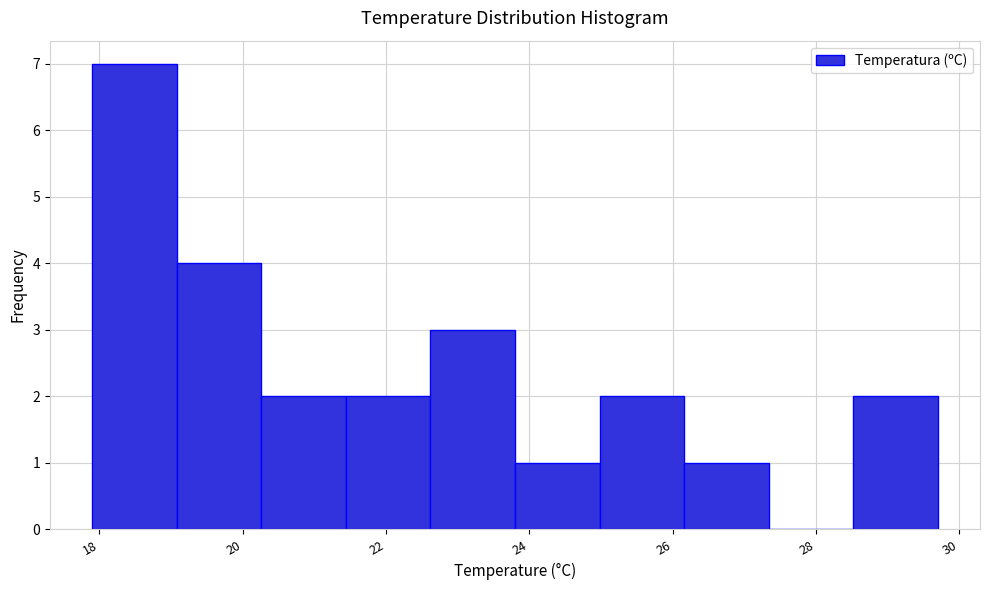

What is the height of the bar covering 17.90 to 19.08 on the x-axis? Neither the bar edges nor the heights are printed on the chart, so give them approximately, as read against the axes.

7